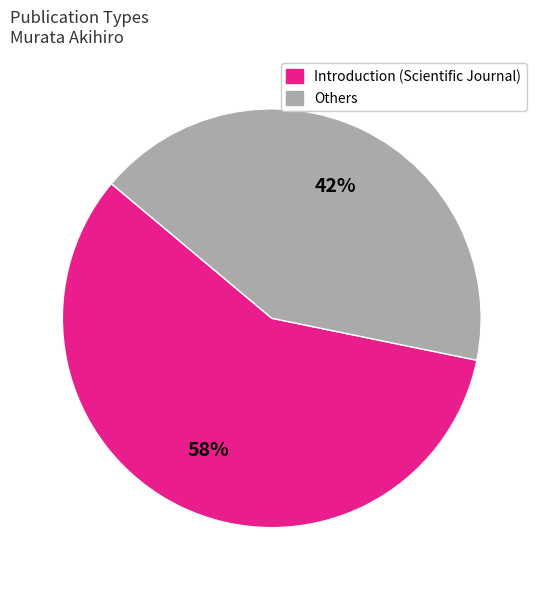

Is there any slice that represents more than half of the pie?

Yes